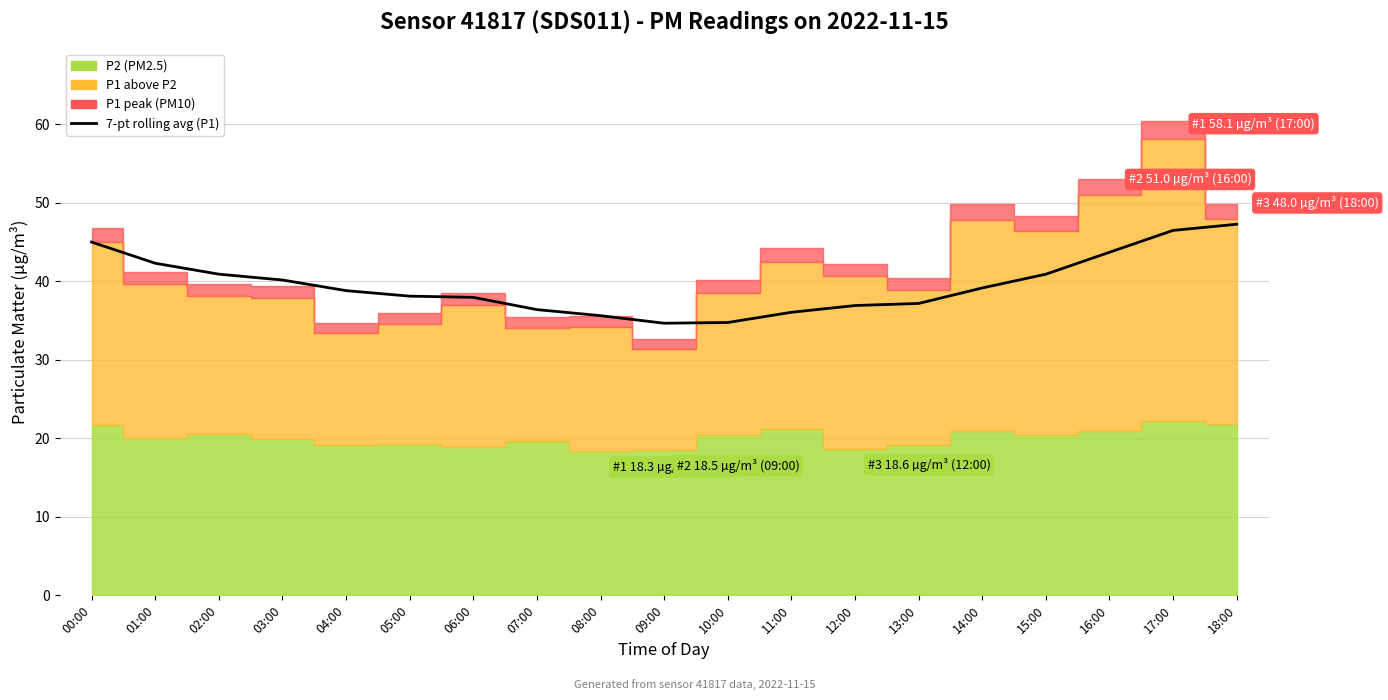

Reading left to right, list all the values displayed in this chart.

00:00=45.0	01:00=42.3	02:00=40.9	03:00=40.2	04:00=38.8	05:00=38.1	06:00=38.0	07:00=36.4	08:00=35.6	09:00=34.7	10:00=34.8	11:00=36.1	12:00=36.9	13:00=37.2	14:00=39.2	15:00=40.9	16:00=43.7	17:00=46.5	18:00=47.3